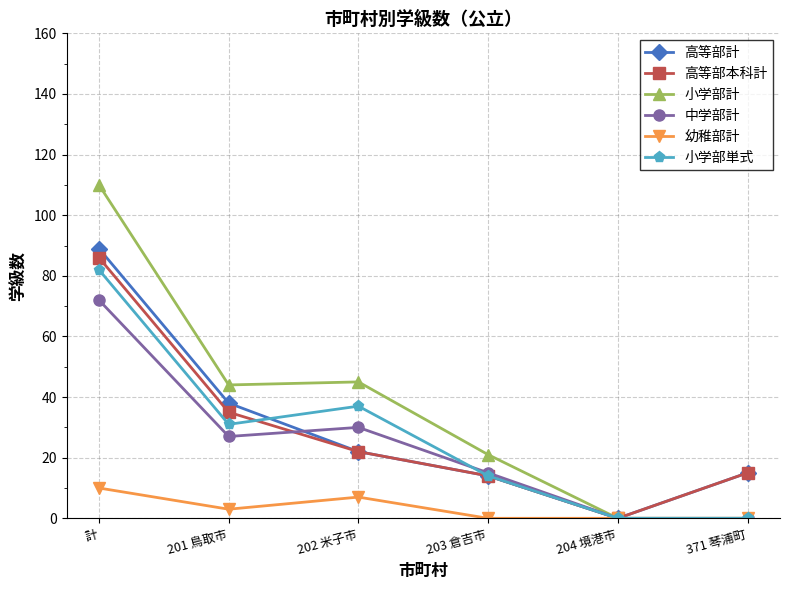

Rank the series by their maximum value, from highest to lowest.

小学部計, 高等部計, 高等部本科計, 小学部単式, 中学部計, 幼稚部計